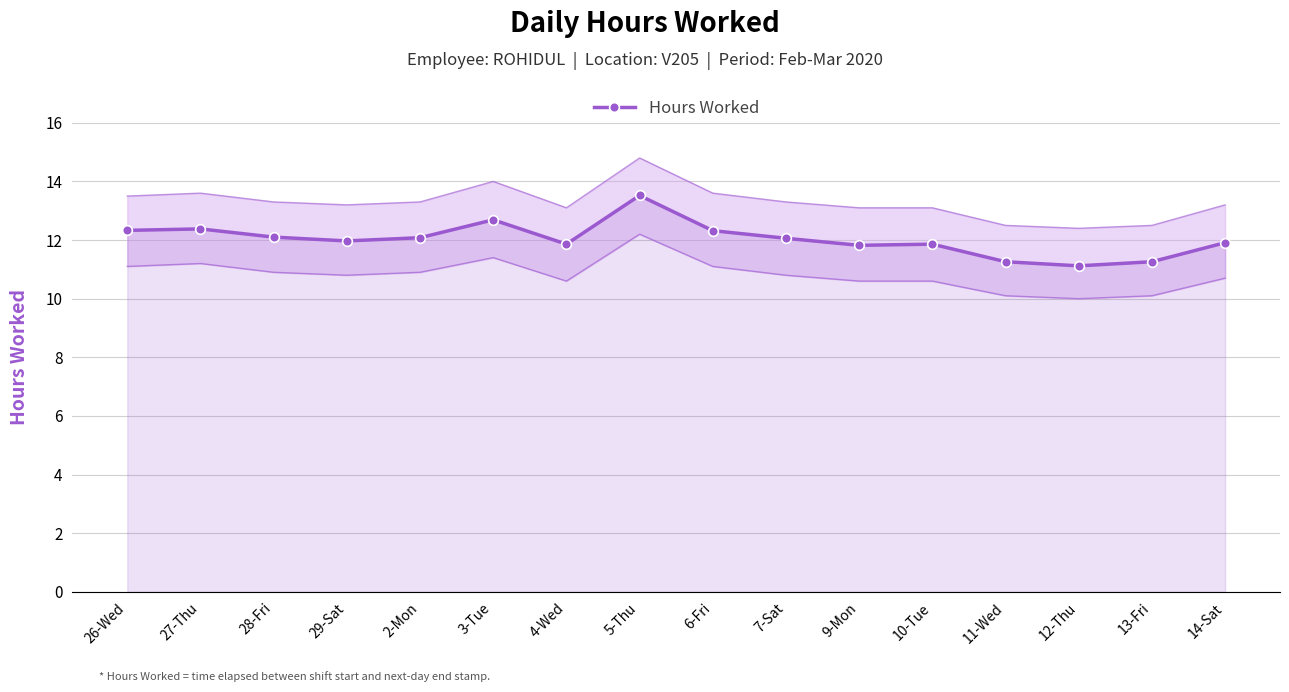

Is it true that the value at 14-Sat is 2.4?

False